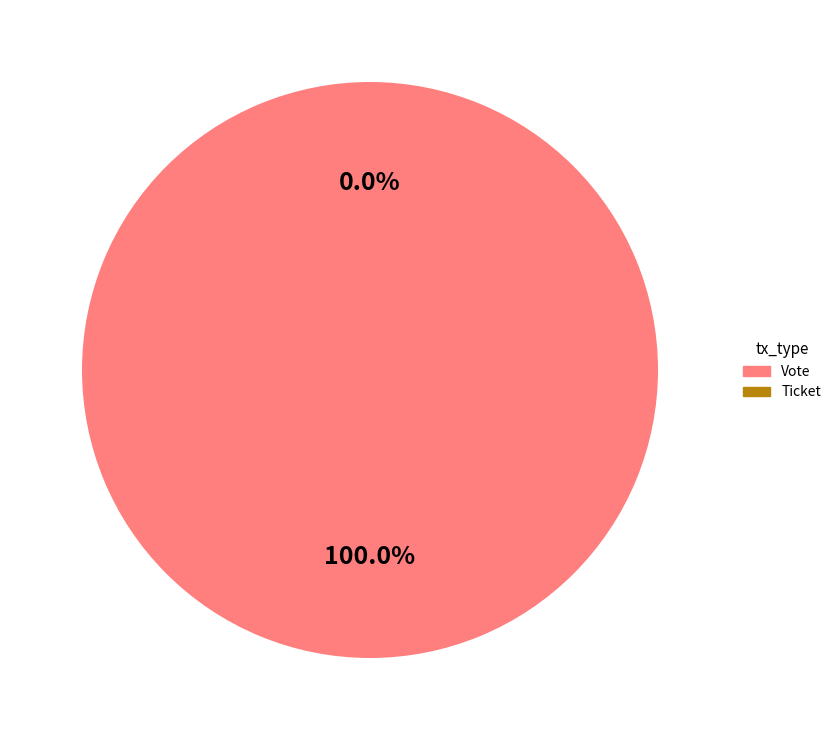

To the nearest percent, what is the difference between the largest and smallest slice percentages?

100%